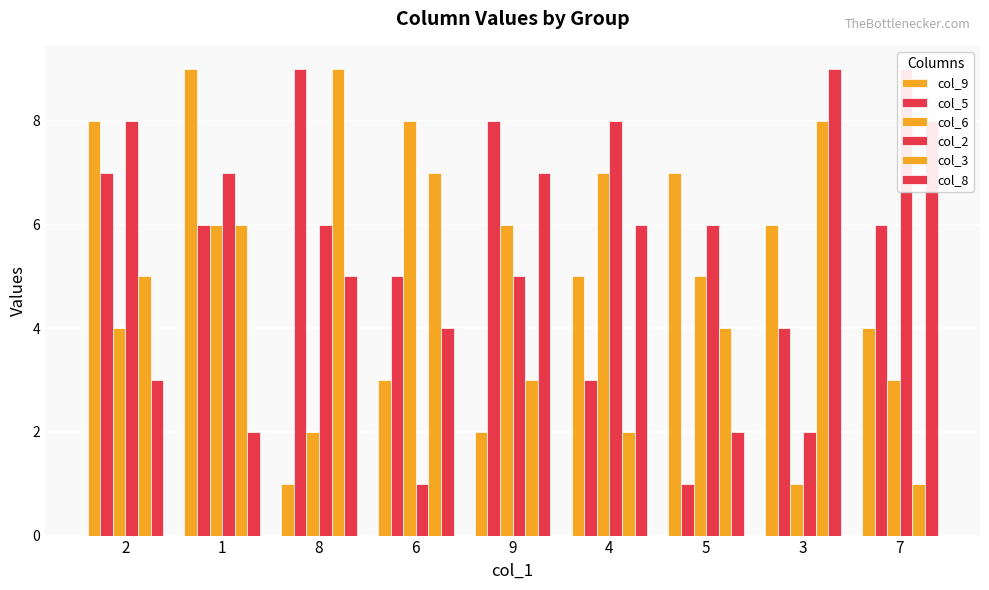

At how many categories does at least one series exceed 6?

9